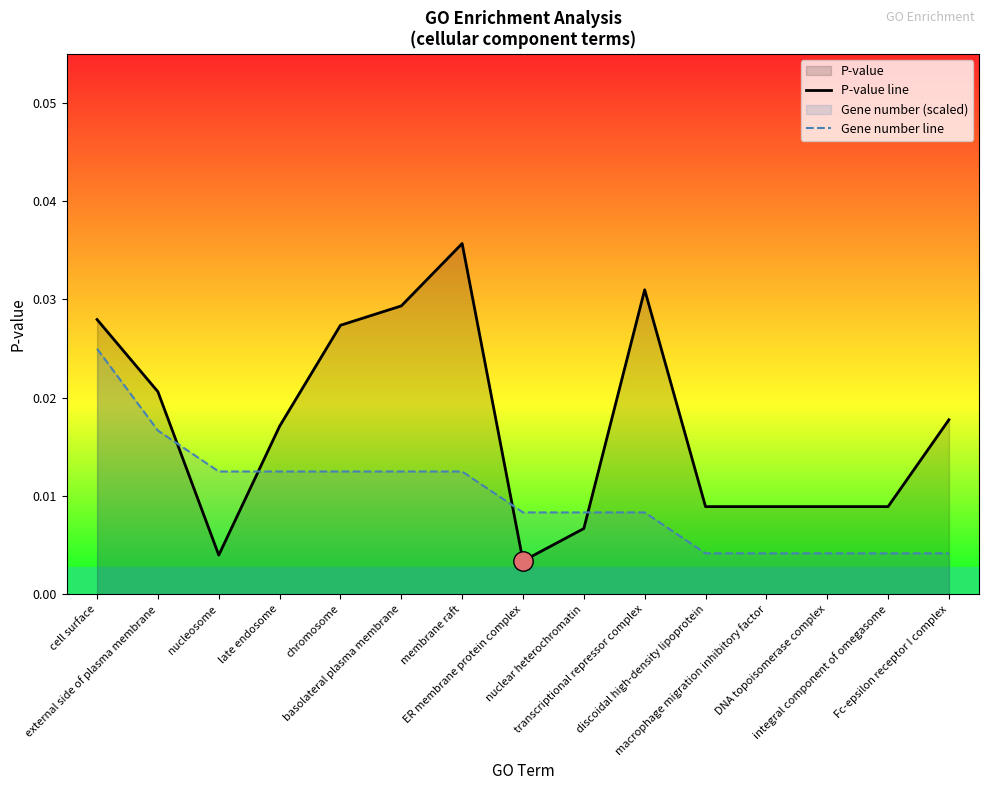

Rank the series by their maximum value, from lowest to highest.

Gene number line, P-value line